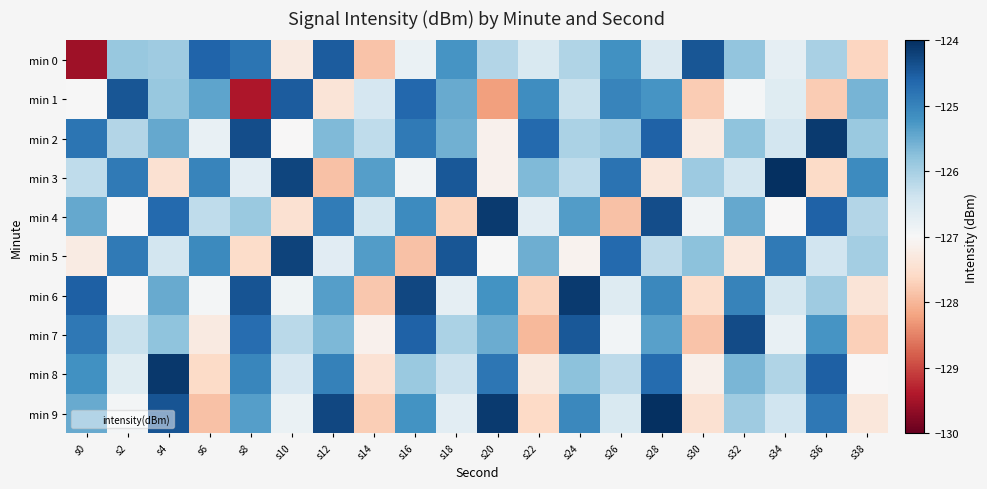

What is the maximum value shown in the chart?

-124.0